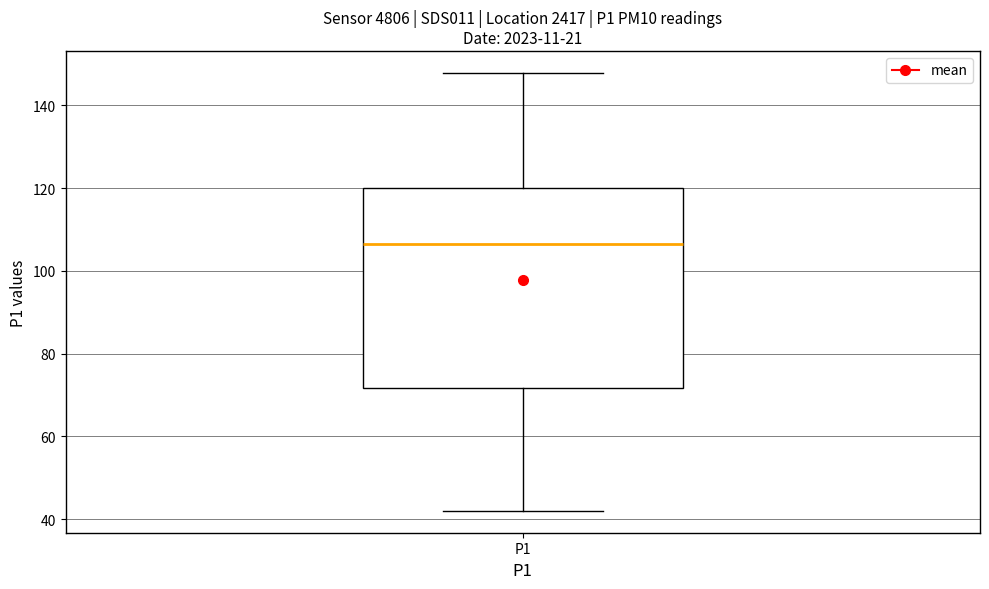

Read this box plot against the y-axis: the position of the median line, the range covered by the box, and the ends of both whiskers. The values are not printed on the chart, so give them approximately, as read against the axis.

median 106, box 72 to 120, whiskers 42 to 148